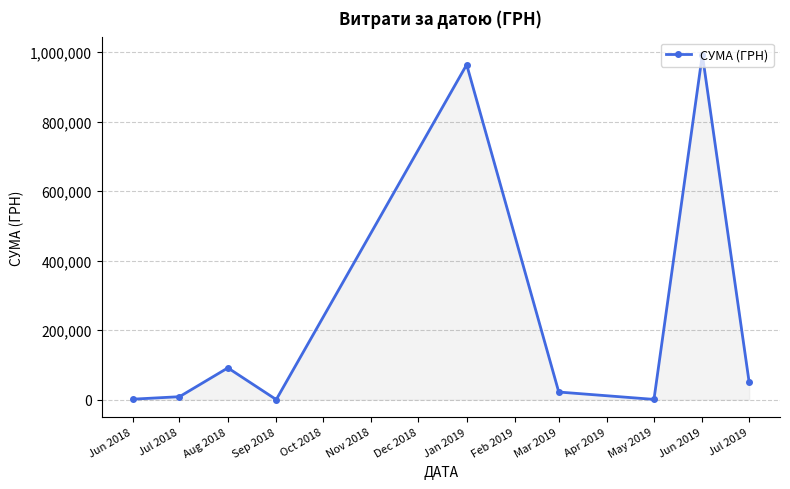

What is the value of the 2nd point from the left?

8608.2